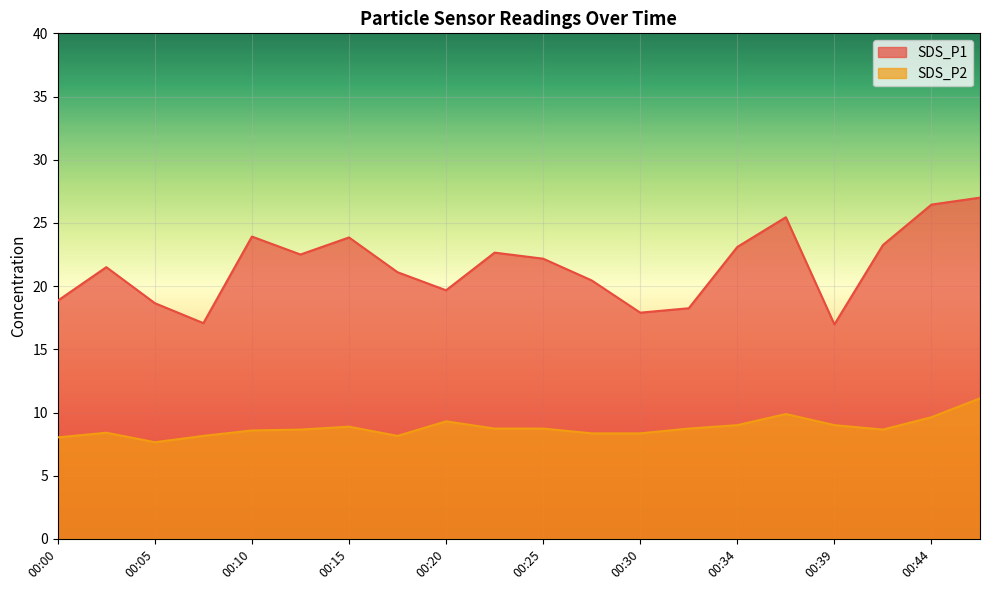

Reading left to right, transcribe all the data shown in this chart.

SDS_P1: 00:00=18.9	00:03=21.5	00:05=18.6	00:08=17.1	00:10=23.9	00:12=22.5	00:15=23.9	00:17=21.1	00:20=19.7	00:22=22.6	00:25=22.2	00:27=20.4	00:30=17.9	00:32=18.2	00:34=23.1	00:37=25.4	00:39=17.0	00:42=23.2	00:44=26.4	00:47=27.0
SDS_P2: 00:00=8.0	00:03=8.4	00:05=7.7	00:08=8.2	00:10=8.6	00:12=8.7	00:15=8.9	00:17=8.2	00:20=9.3	00:22=8.7	00:25=8.7	00:27=8.3	00:30=8.3	00:32=8.7	00:34=9.0	00:37=9.9	00:39=9.0	00:42=8.7	00:44=9.6	00:47=11.1